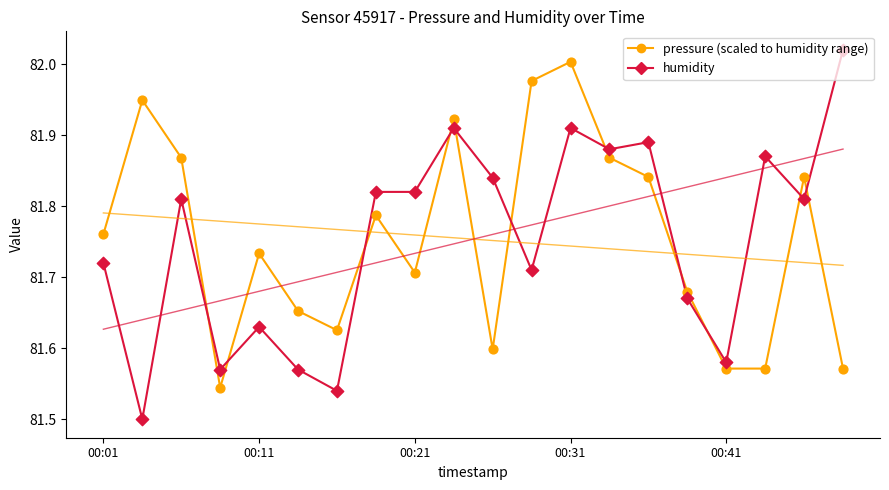

At which category is the sum across all series the highest?

00:31